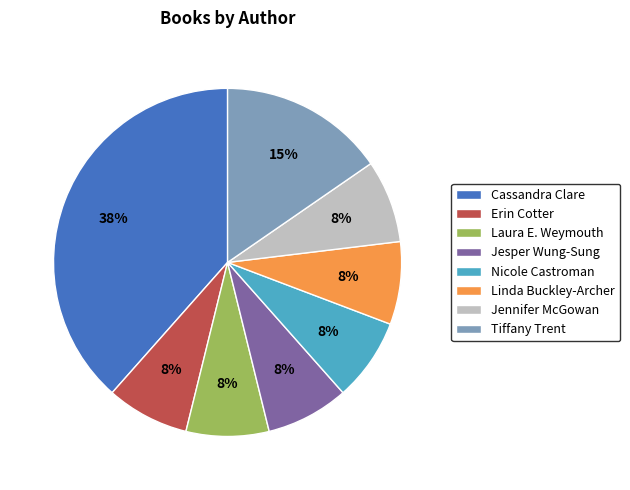

Combined, do Nicole Castroman and Erin Cotter account for over 50%?

No